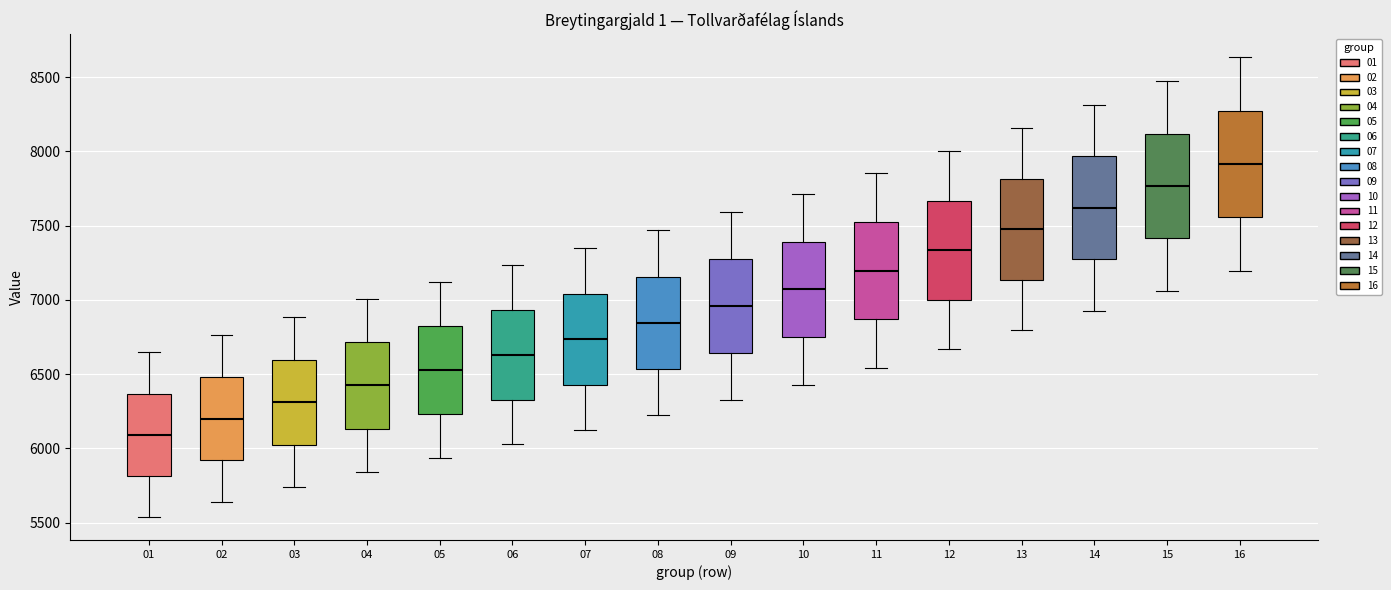

Reading left to right, read every box against the y-axis: the position of its median line, the range the box covers, and the ends of its whiskers. The values are not printed on the chart, so give them approximately, as read against the axis.

01: median 6100, box 5800 to 6350, whiskers 5550 to 6650
02: median 6200, box 5900 to 6500, whiskers 5650 to 6750
03: median 6300, box 6050 to 6600, whiskers 5750 to 6900
04: median 6450, box 6150 to 6700, whiskers 5850 to 7000
05: median 6550, box 6250 to 6800, whiskers 5950 to 7100
06: median 6650, box 6350 to 6950, whiskers 6050 to 7250
07: median 6750, box 6450 to 7050, whiskers 6100 to 7350
08: median 6850, box 6550 to 7150, whiskers 6200 to 7450
09: median 6950, box 6650 to 7250, whiskers 6350 to 7600
10: median 7050, box 6750 to 7400, whiskers 6450 to 7700
11: median 7200, box 6850 to 7550, whiskers 6550 to 7850
12: median 7350, box 7000 to 7650, whiskers 6650 to 8000
13: median 7500, box 7150 to 7800, whiskers 6800 to 8150
14: median 7600, box 7300 to 7950, whiskers 6950 to 8300
15: median 7750, box 7400 to 8100, whiskers 7050 to 8450
16: median 7900, box 7550 to 8300, whiskers 7200 to 8650